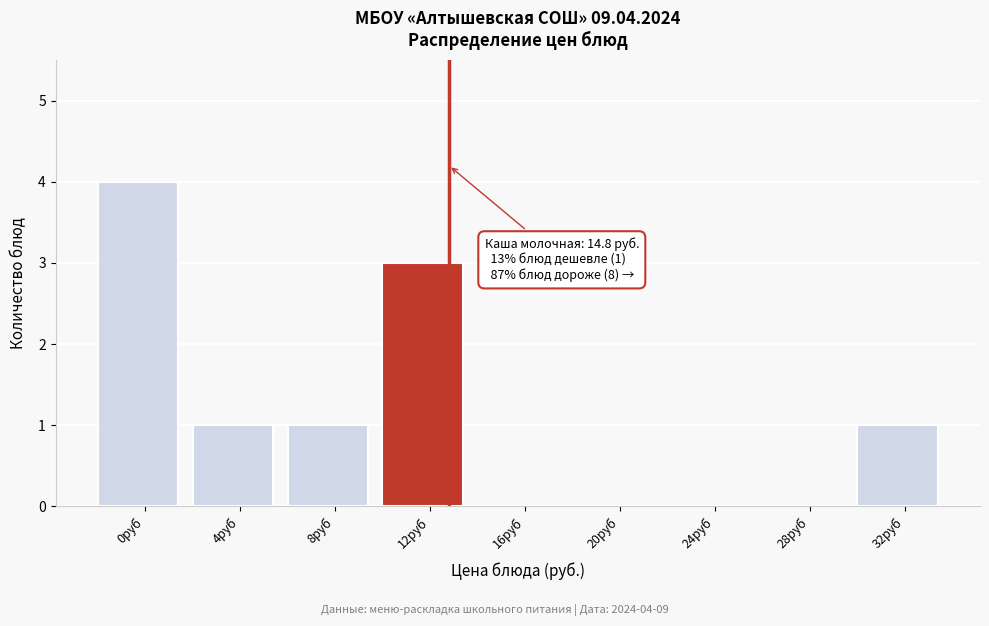

Reading left to right, list all the values displayed in this chart.

0руб=4	4руб=1	8руб=1	12руб=3	16руб=0	20руб=0	24руб=0	28руб=0	32руб=1